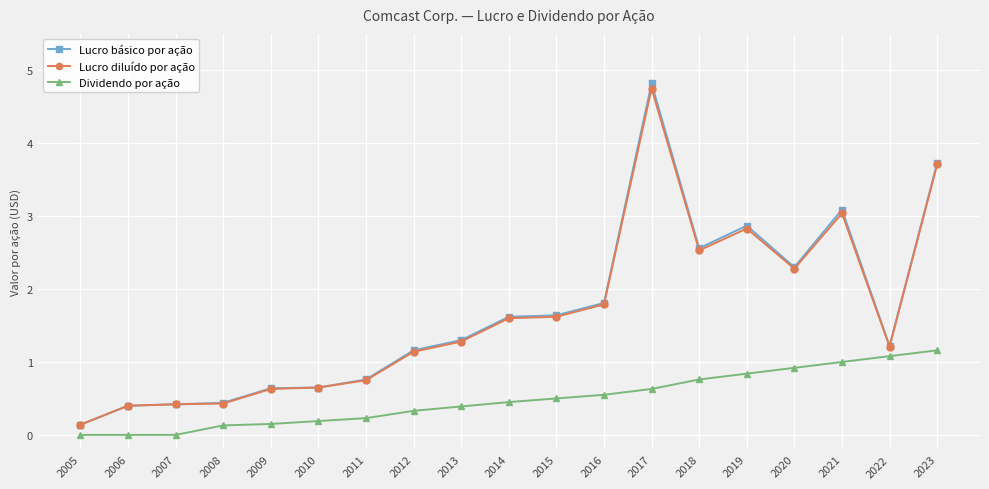

What is the value of the Lucro diluído por ação point at the 18th from the left?

1.2